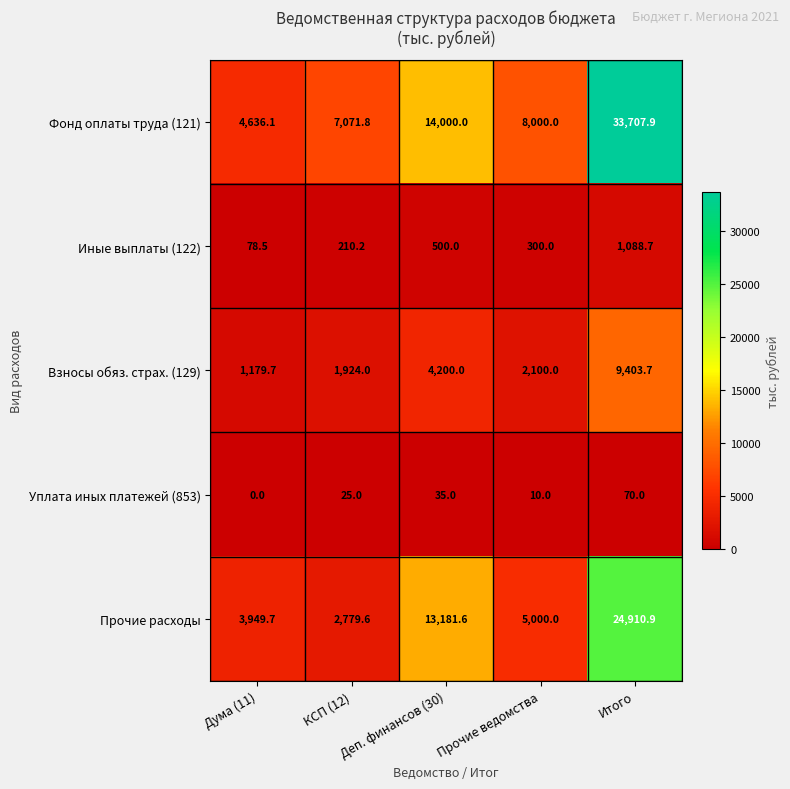

List the series in order of their peak value, highest first.

Фонд оплаты труда (121), Прочие расходы, Взносы обяз. страх. (129), Иные выплаты (122), Уплата иных платежей (853)